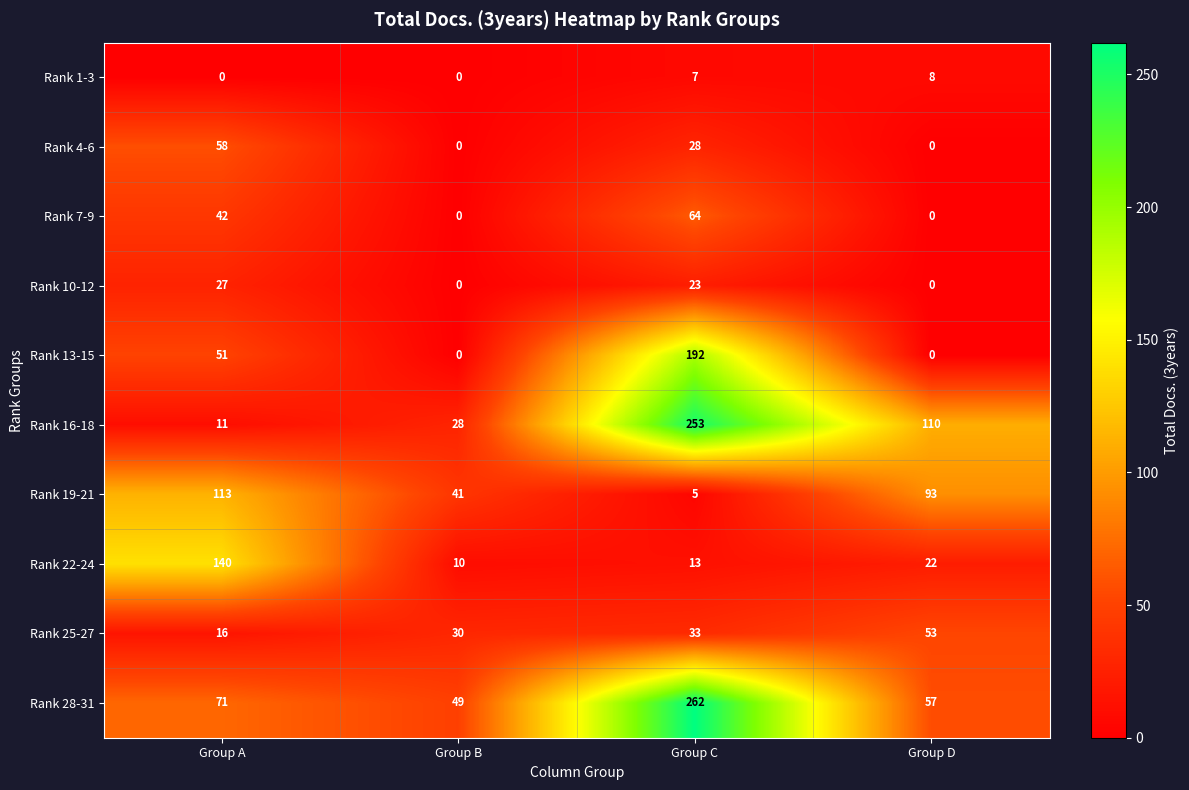

At which category is the sum across all series the highest?

Group C